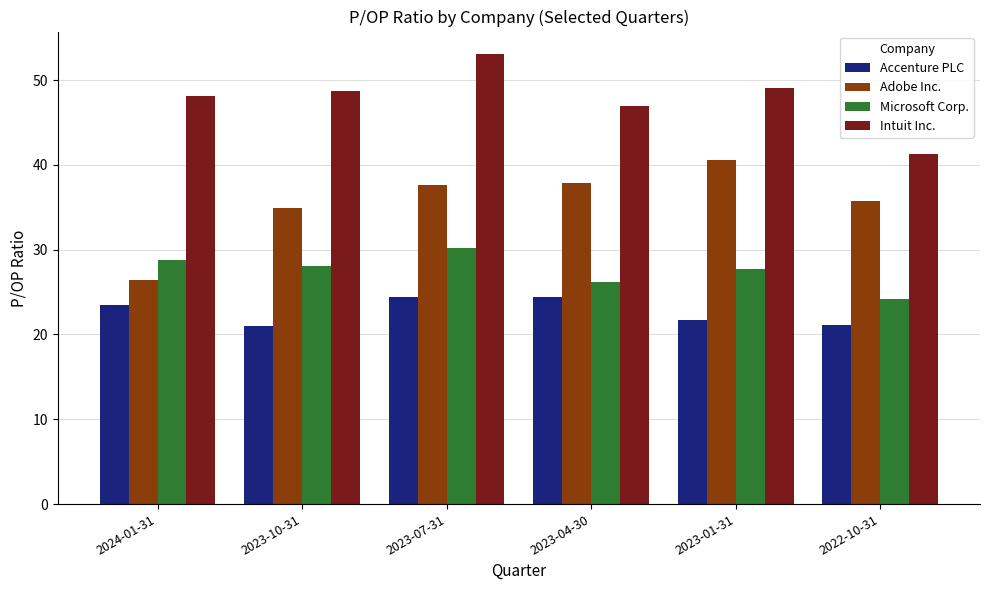

How many values in the Adobe Inc. series are below 37?

3